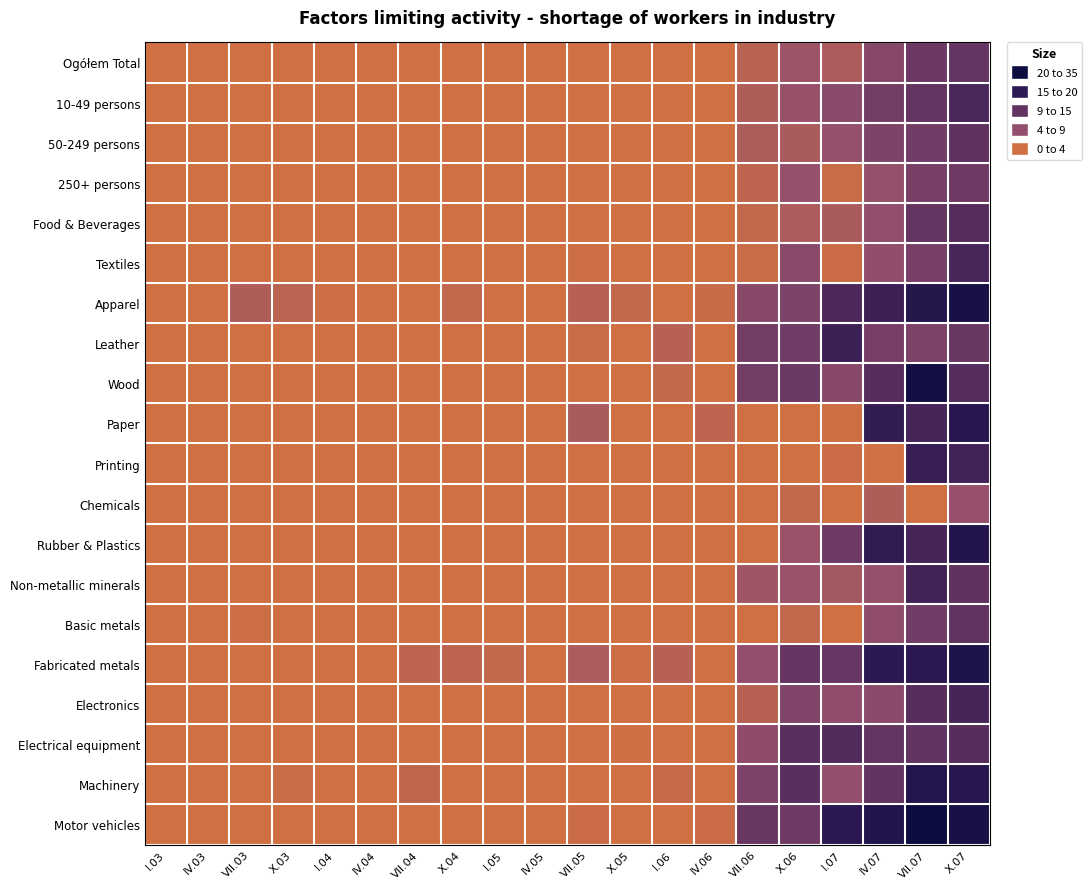

What is the difference between the highest and lowest values at VII.06?

14.0